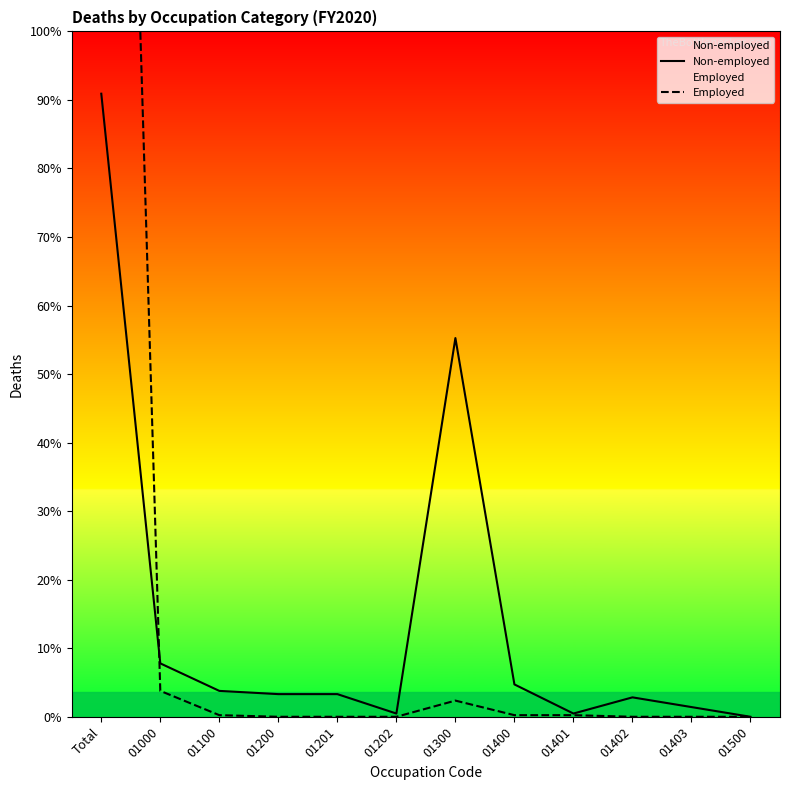

Is the value of Non-employed at 01201 greater than the value of Employed at Total?

No